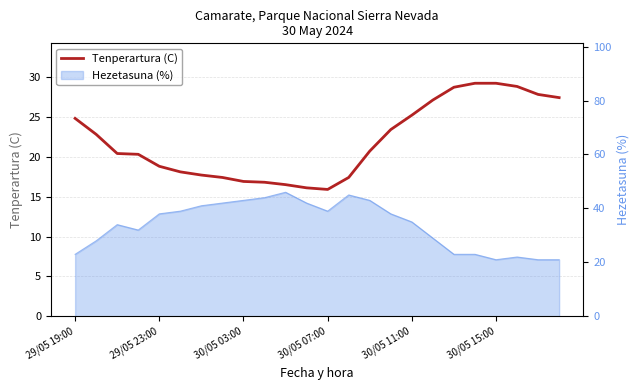

The value at 21 is 48.9. True or false?

False